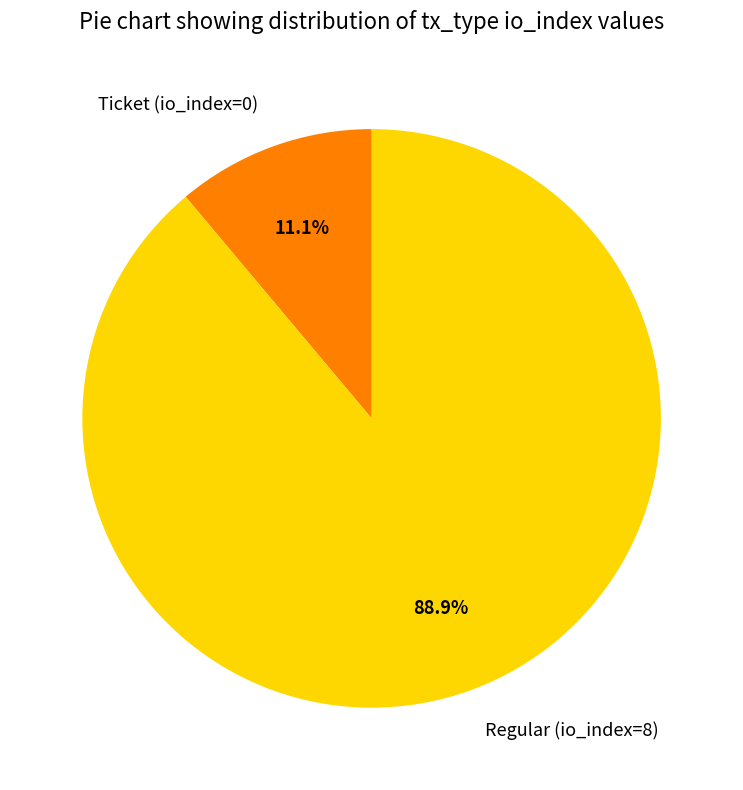

Which has a higher value, Ticket (io_index=0) or Regular (io_index=8)?

Regular (io_index=8)